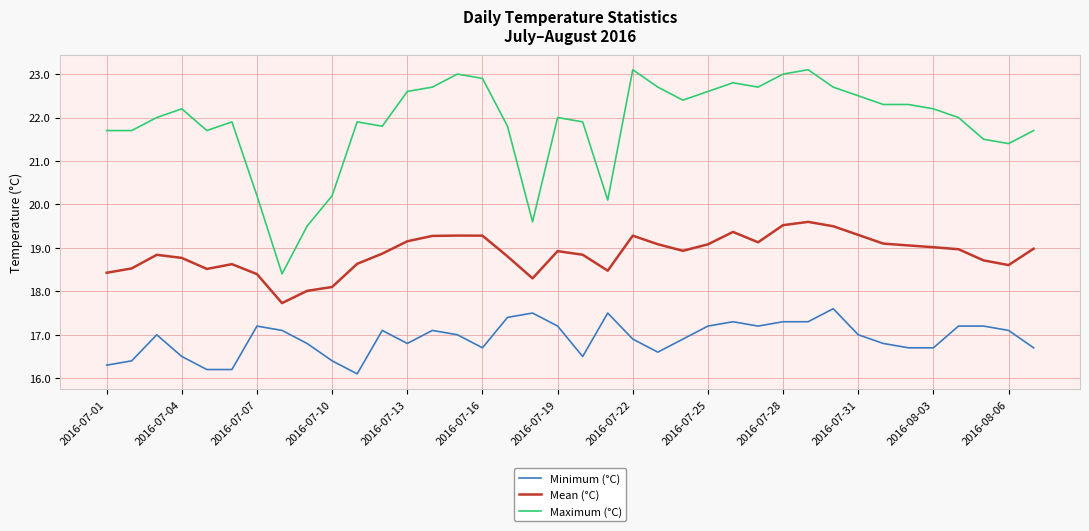

True or false: Minimum (°C) and Mean (°C) cross at least once.

False